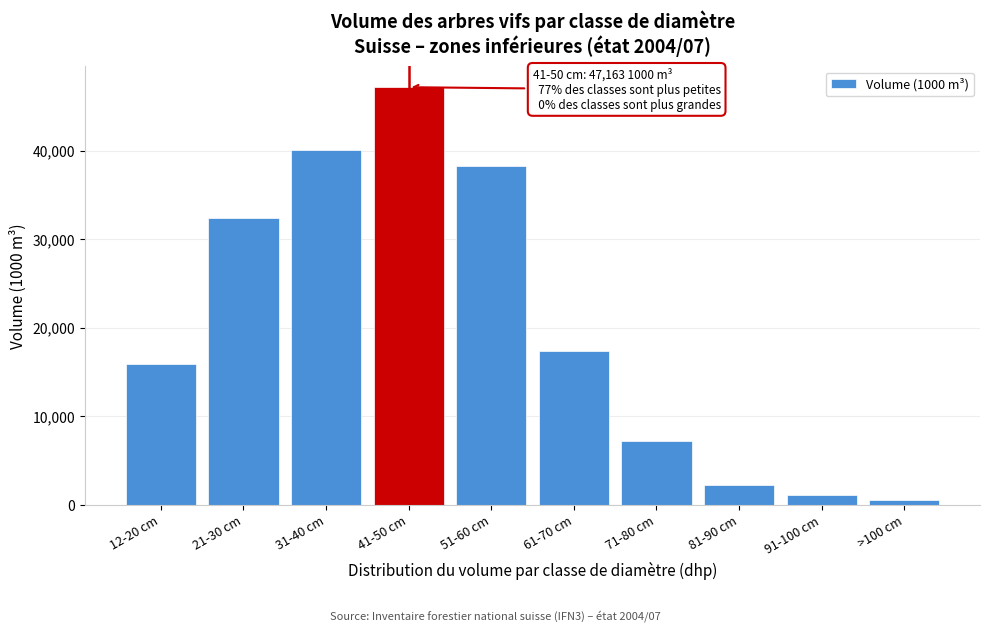

Reading left to right, list all the values displayed in this chart.

12-20 cm=15884	21-30 cm=32439	31-40 cm=40033	41-50 cm=47163	51-60 cm=38285	61-70 cm=17347	71-80 cm=7222	81-90 cm=2301	91-100 cm=1163	>100 cm=607